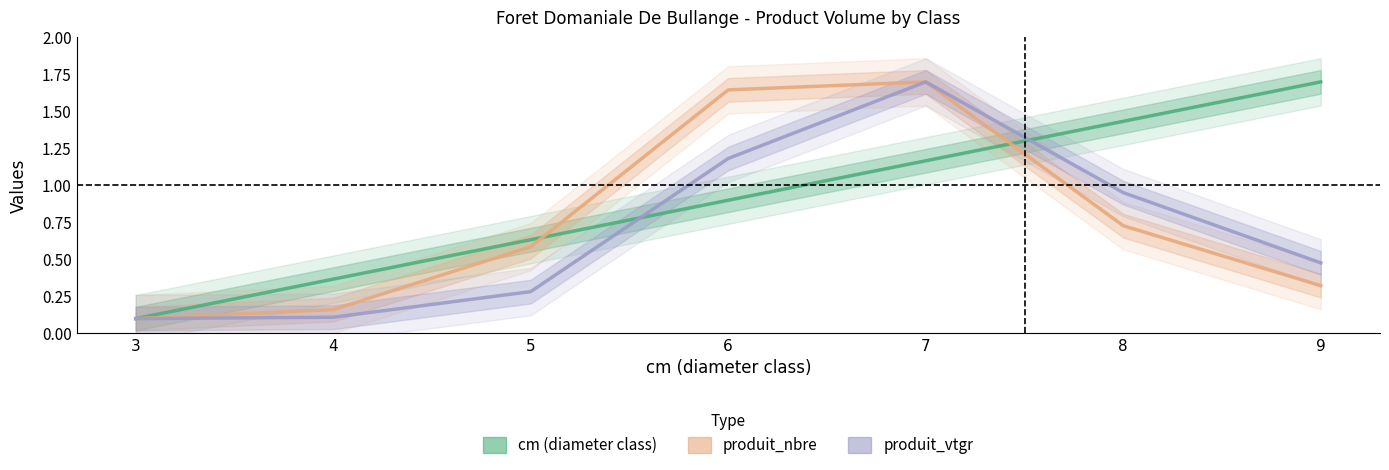

The value of produit_nbre at 5 is 0.6. True or false?

True